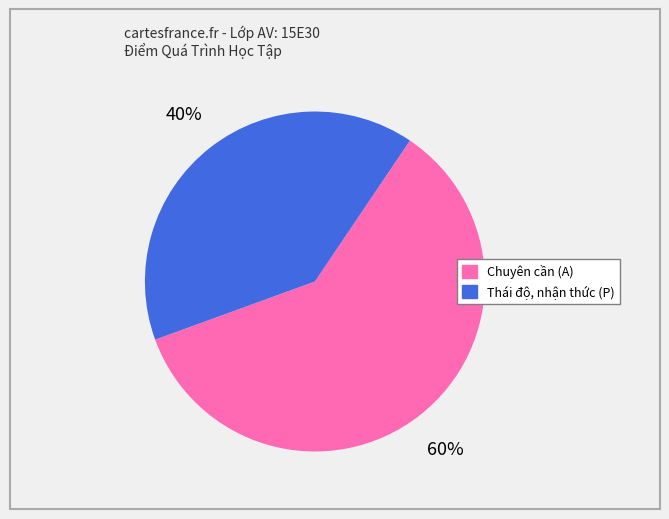

Is there a majority slice in this chart?

Yes